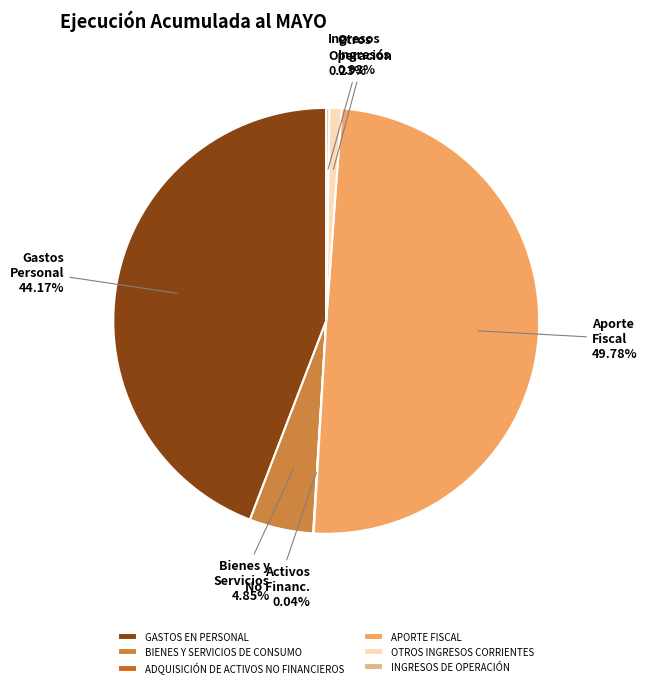

What is the largest slice in the pie chart?

APORTE FISCAL